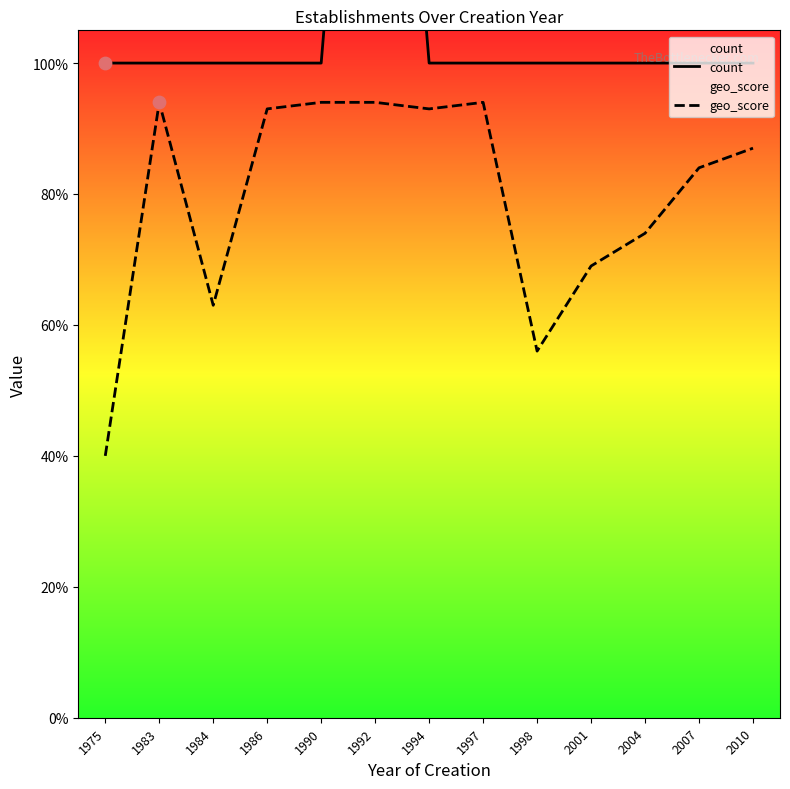

Which series reaches the minimum Y coordinate?

geo_score